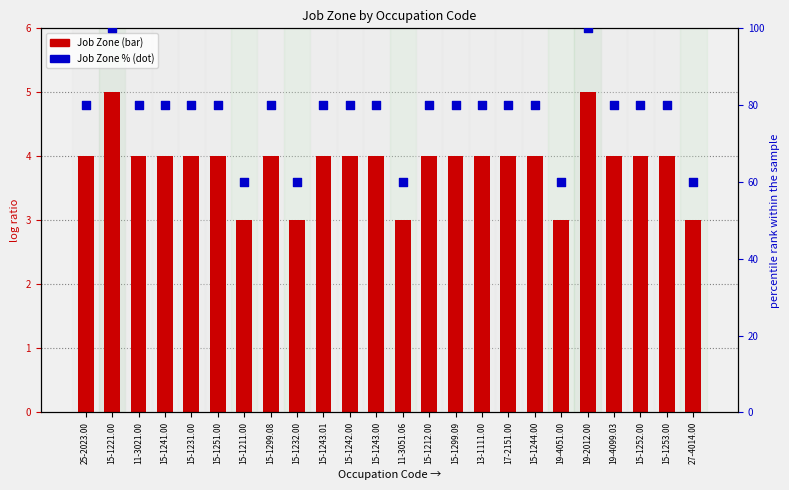

At how many categories does at least one series exceed 27?

24